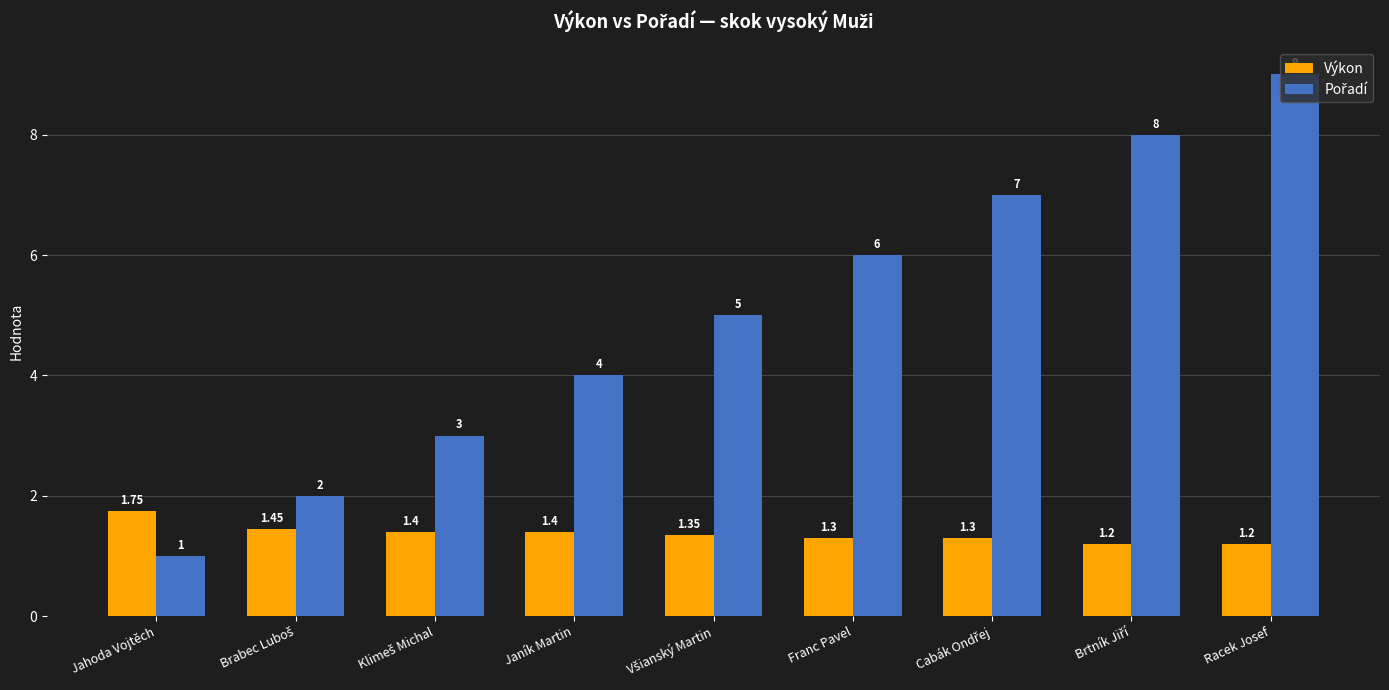

At how many categories does at least one series exceed 1?

9